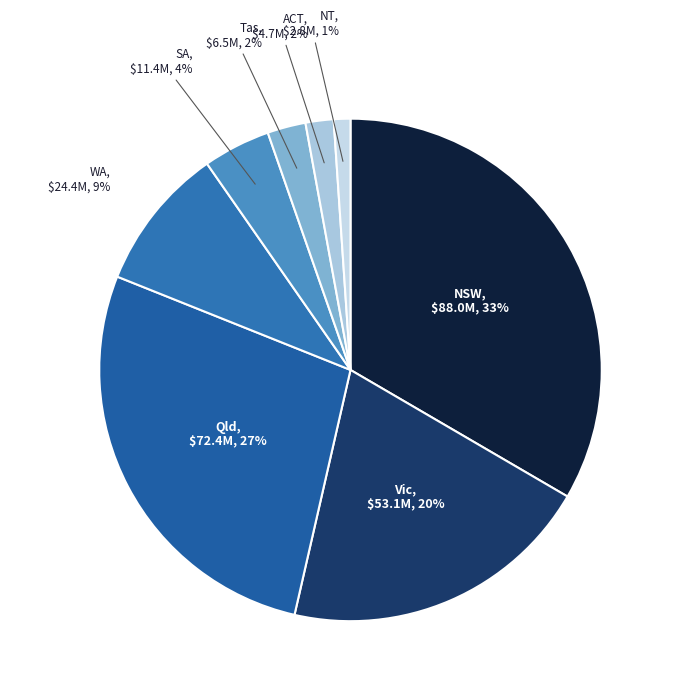

Which has a higher value, Vic or ACT?

Vic